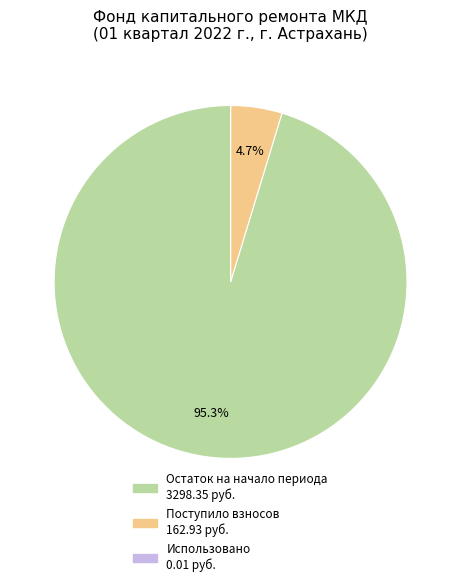

Is there any slice that represents more than half of the pie?

Yes